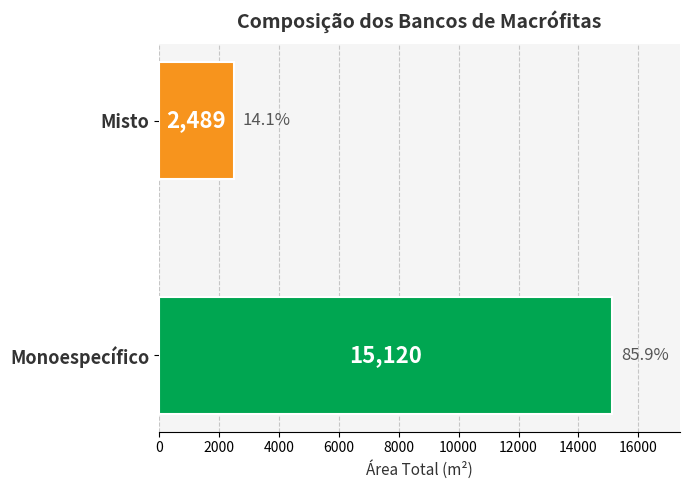

How many values are between 2489 and 15120?

2